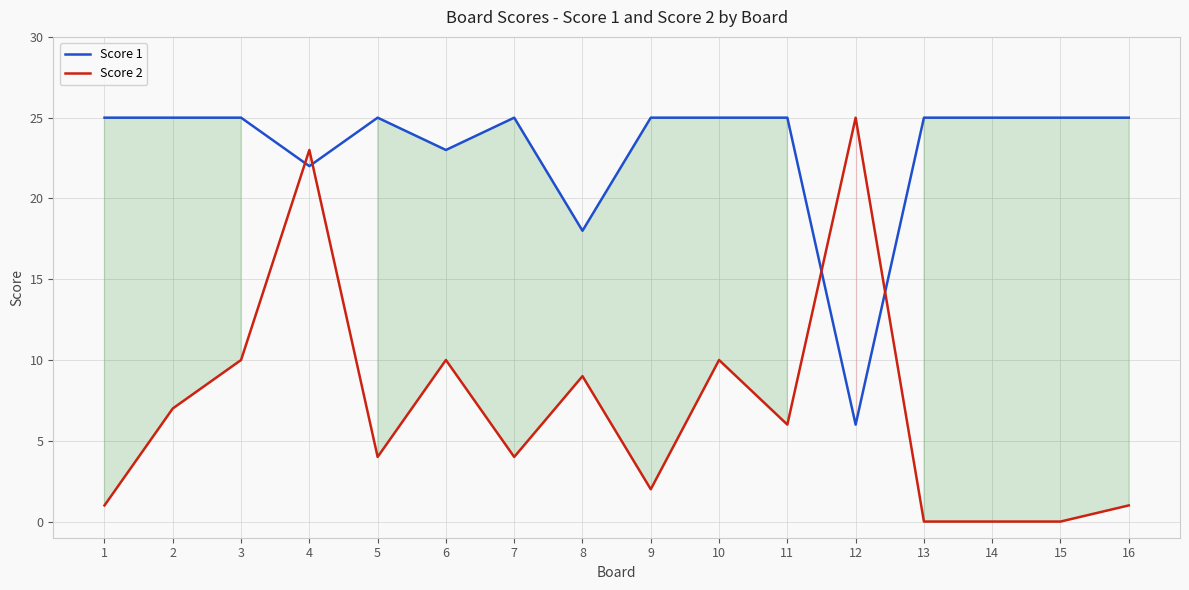

Which series ends up on top after the final intersection of Score 1 and Score 2?

Score 1